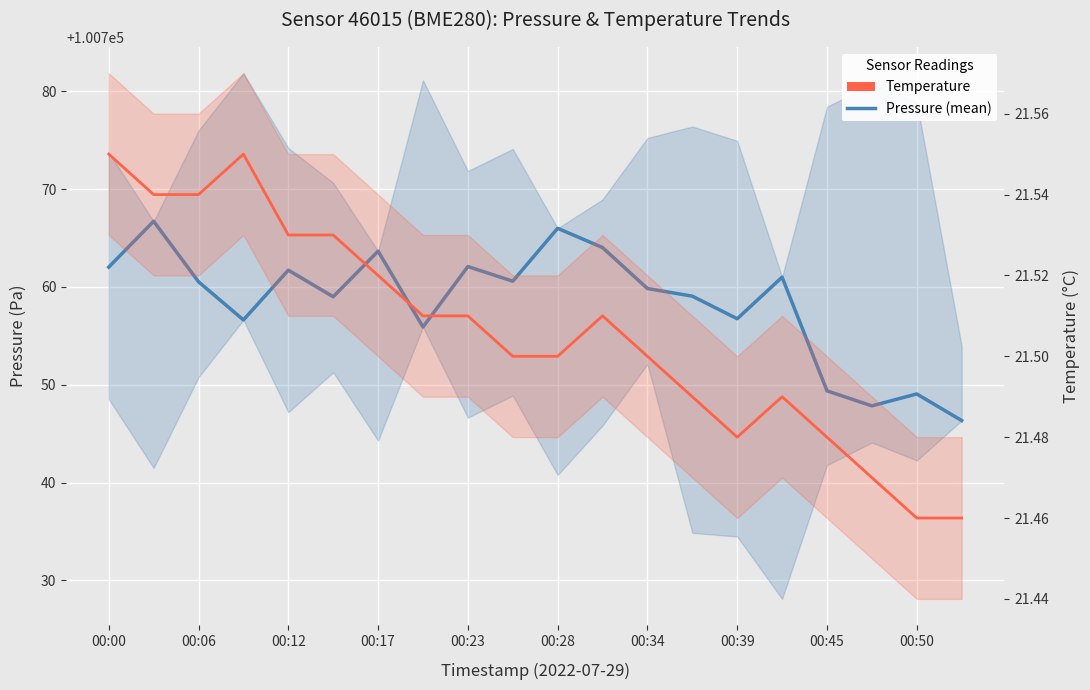

What is the average value of the Pressure (mean) series?

100758.4